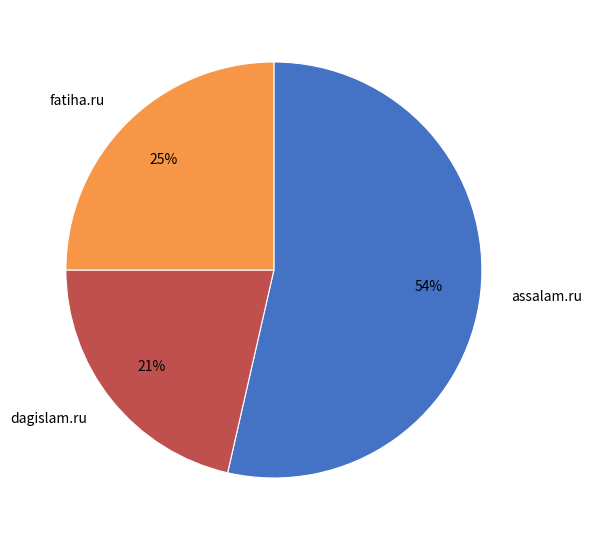

Which category has the biggest portion of the pie?

assalam.ru